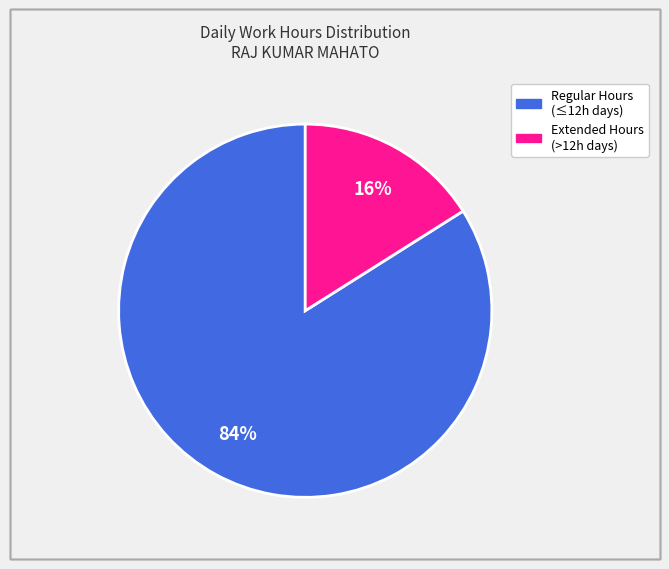

To the nearest percent, what is the average slice percentage?

50%